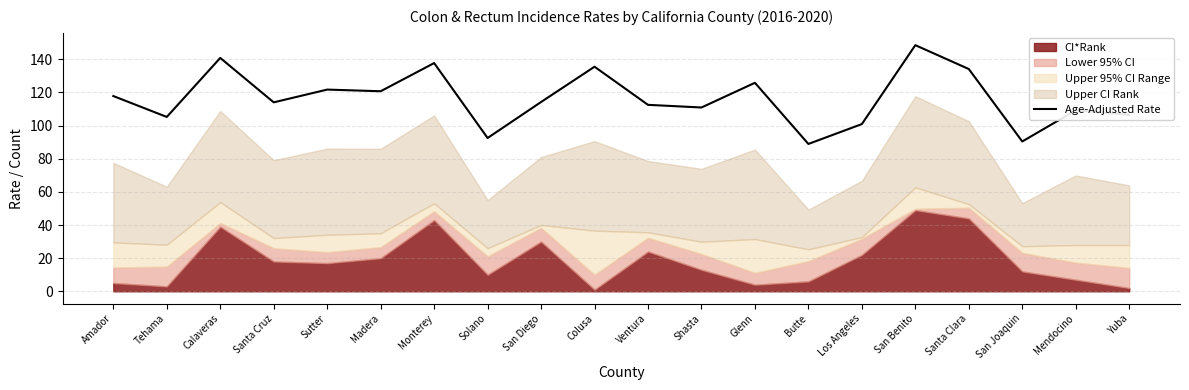

Is it true that the value at Mendocino is 109.2?

True